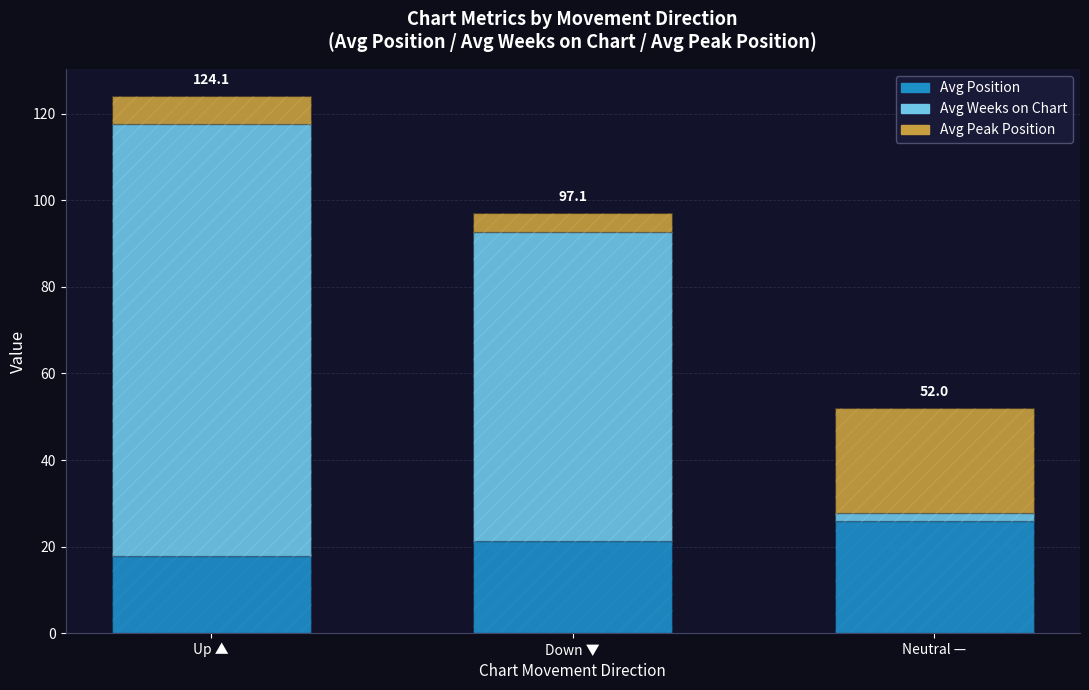

Is the value of Avg Peak Position at Neutral — greater than the value of Avg Position at Down ▼?

Yes